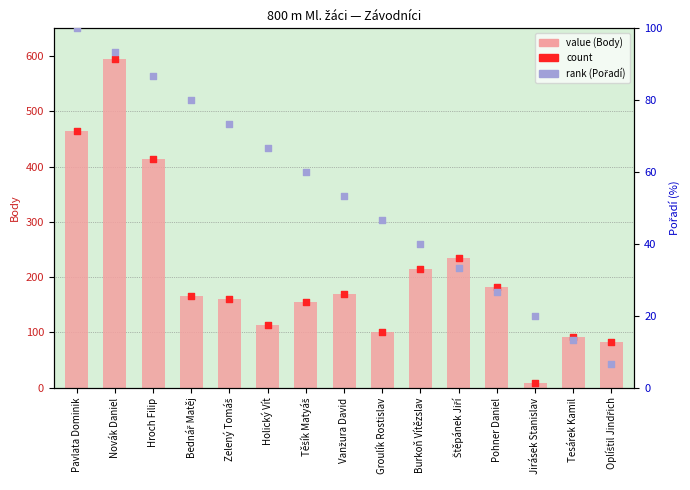

At which category is the sum across all series the highest?

Novák Daniel